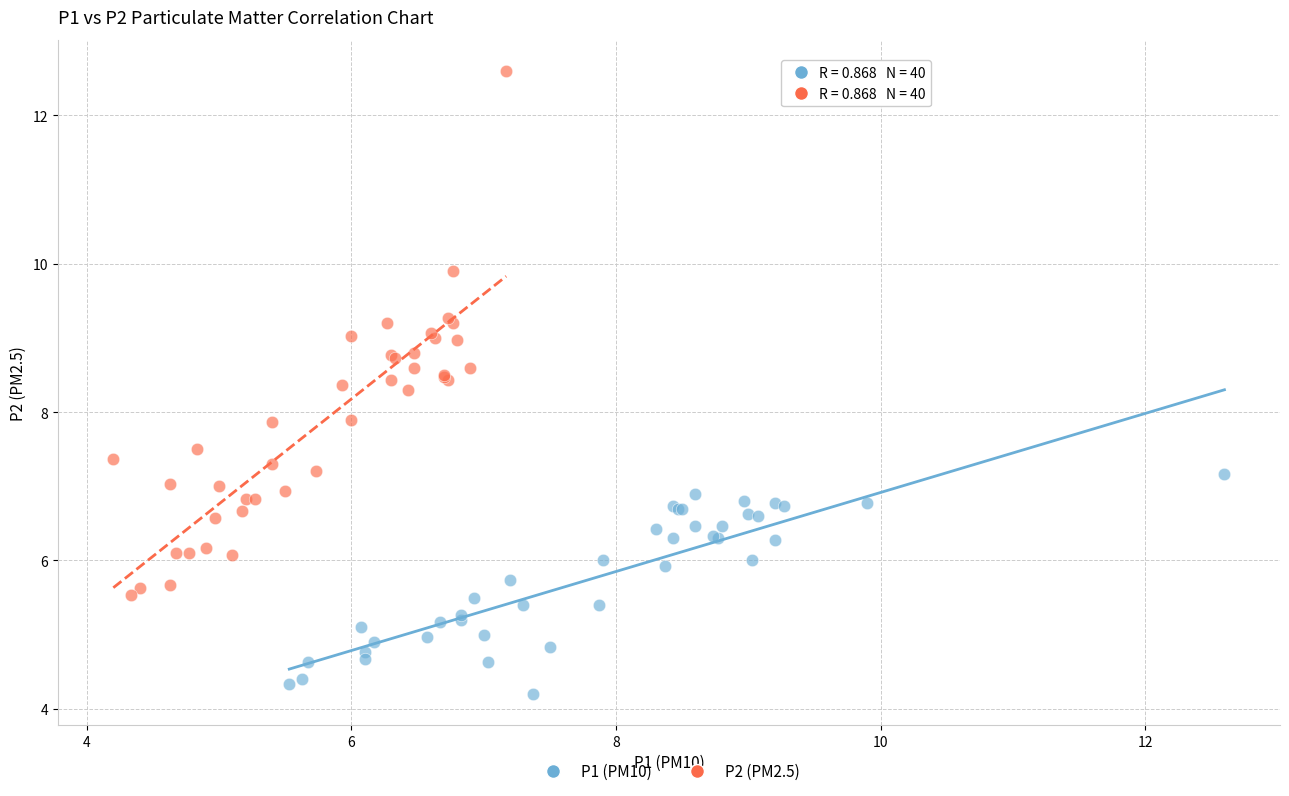

Which series reaches the maximum Y coordinate?

P2 (PM2.5)